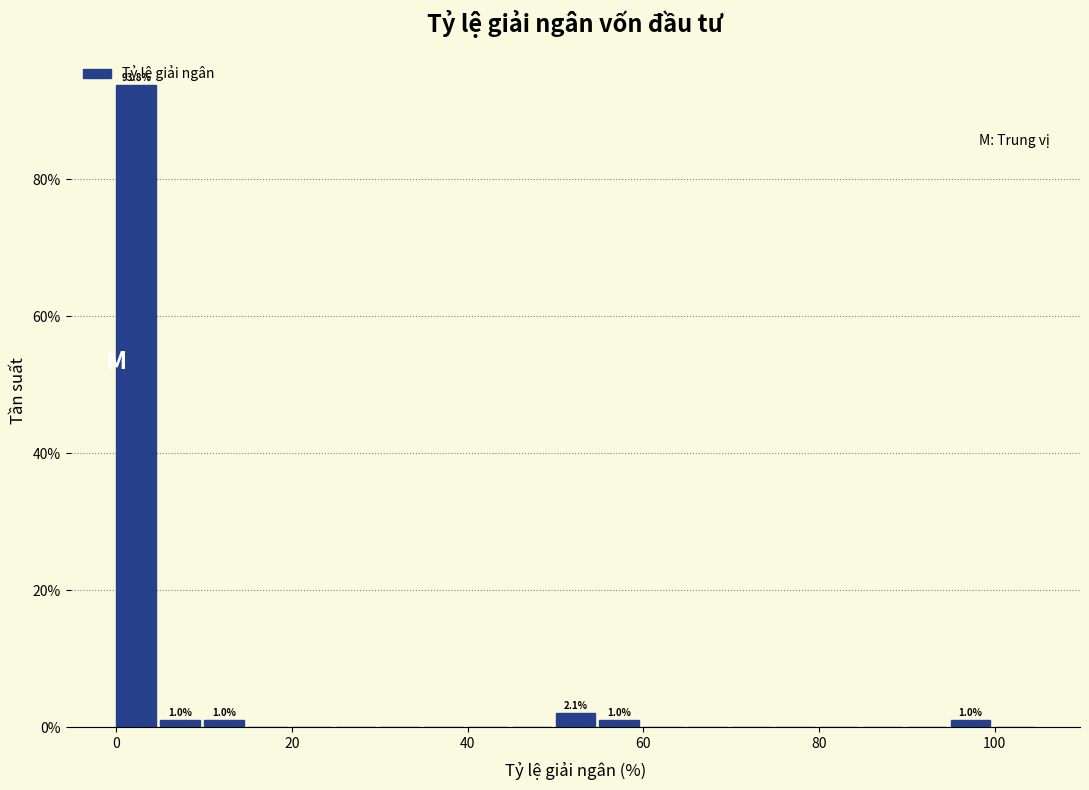

Read against the x-axis, roughly where is the centre of the tallest bar?

2